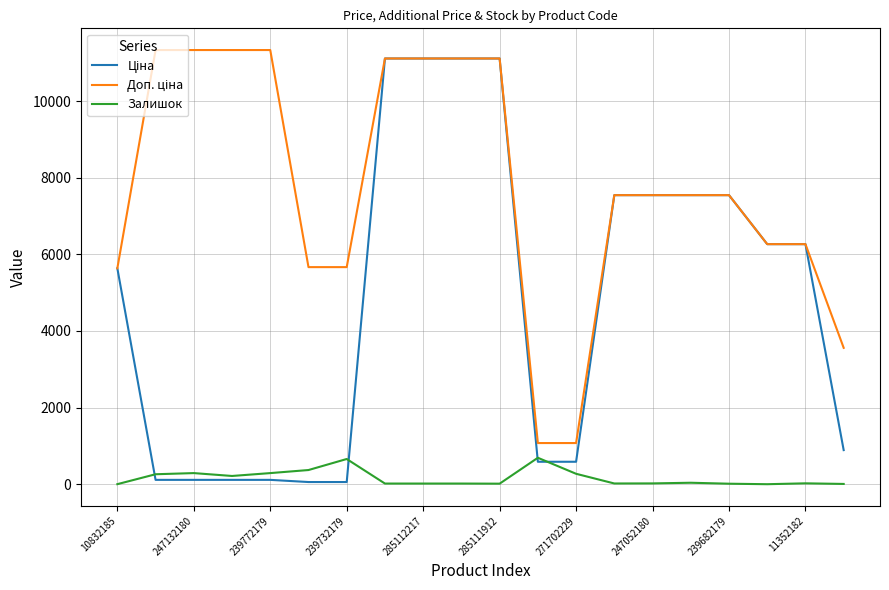

What is the greatest value displayed?

11334.0